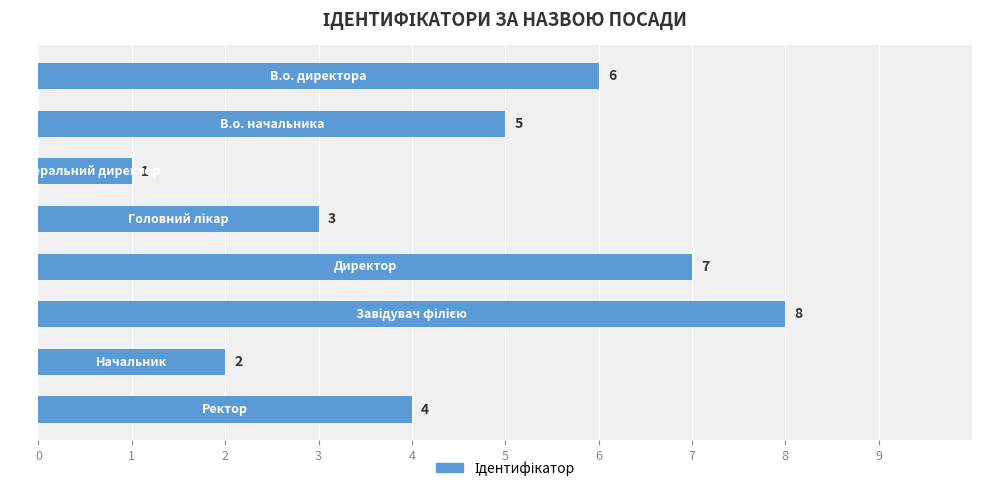

How many values are between 3 and 7?

5